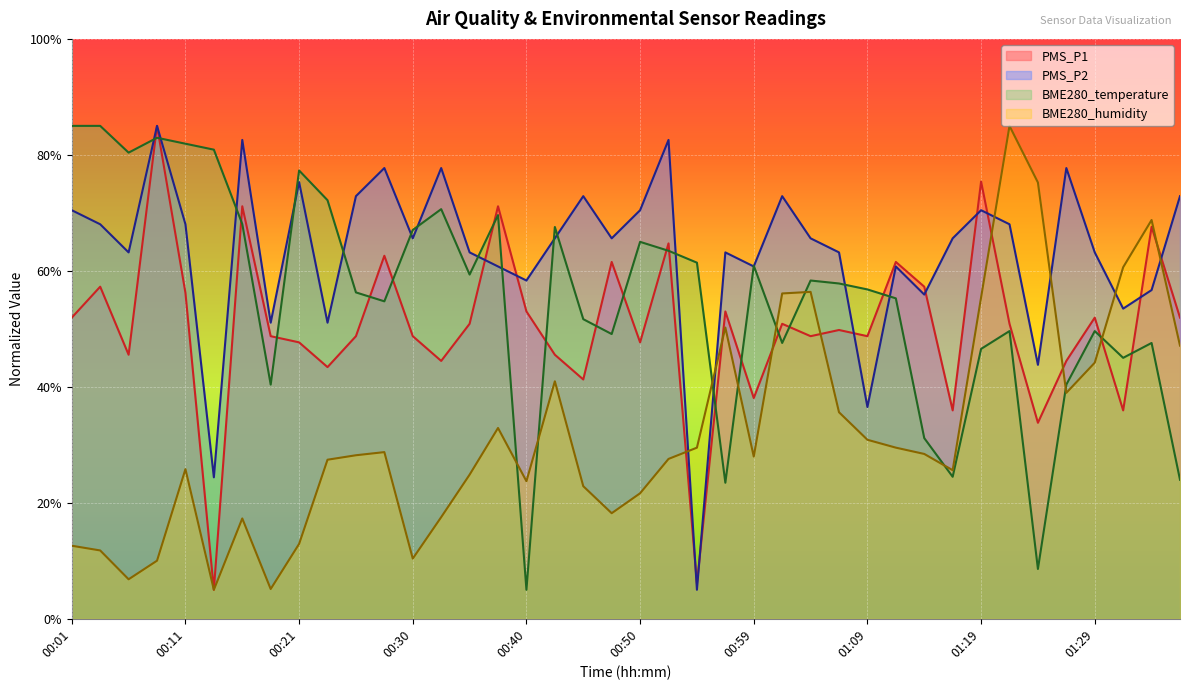

What is the lowest value of the BME280_humidity series?

5.0